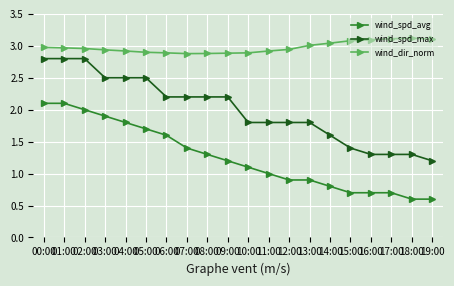

Rank the series by their average value, from lowest to highest.

wind_spd_avg, wind_spd_max, wind_dir_norm